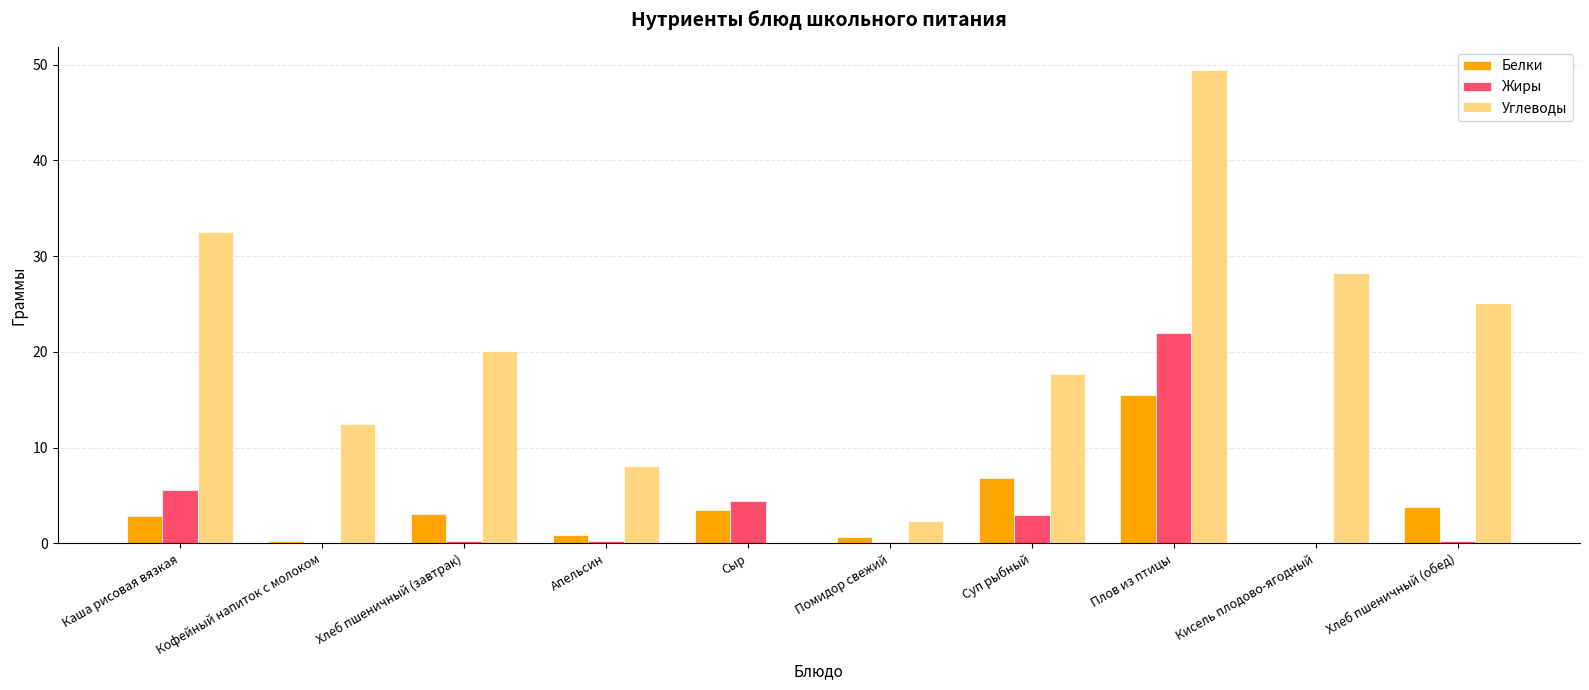

Between Суп рыбный and Хлеб пшеничный (обед), which series saw the biggest shift?

Углеводы